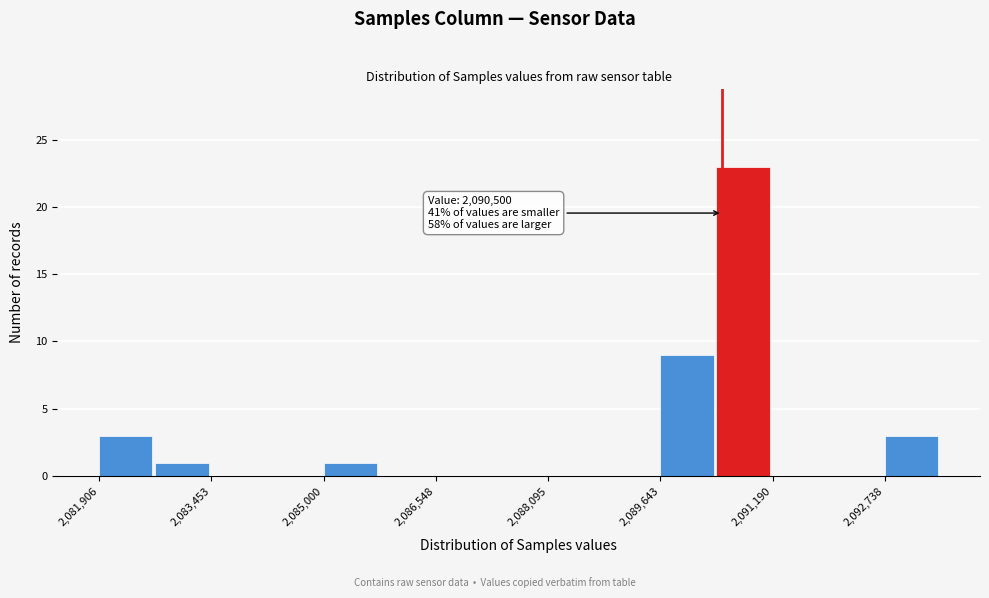

Around what value on the x-axis is the tallest bar? Give the approximate position of its centre, as read against the axis.

2090800